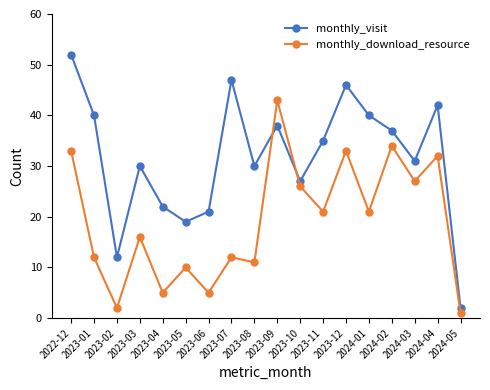

At which label does monthly_visit reach its minimum?

2024-05